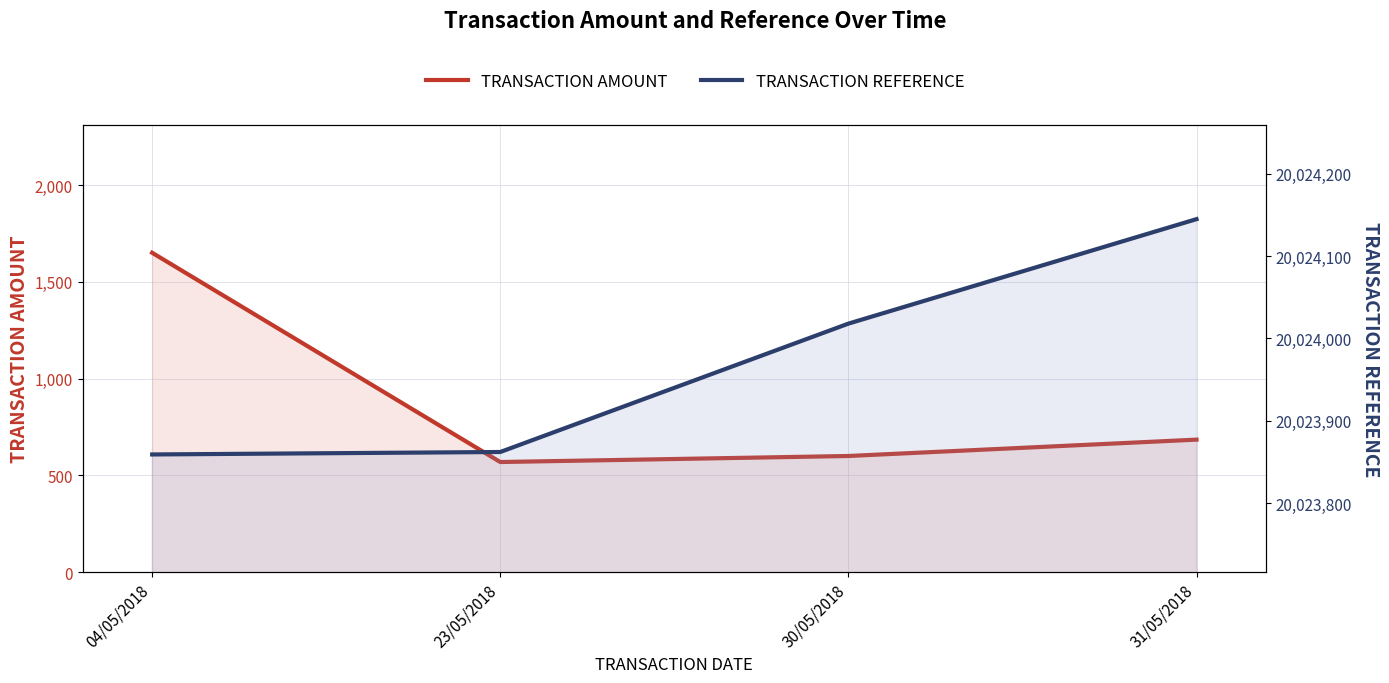

What position from the right is 30/05/2018?

2